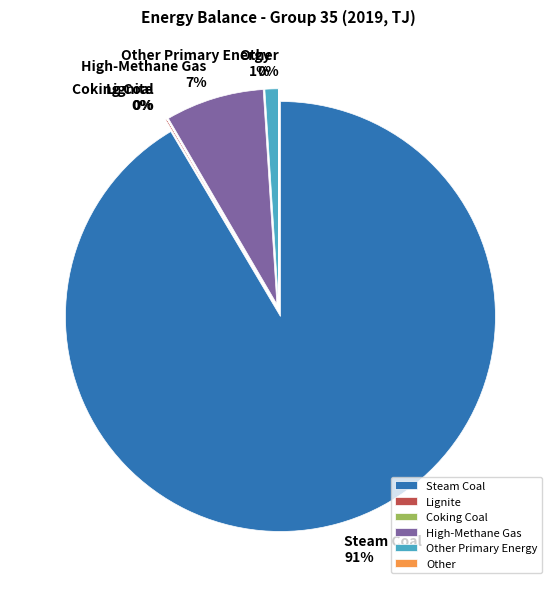

Which has a higher value, Other Primary Energy or High-Methane Gas?

High-Methane Gas